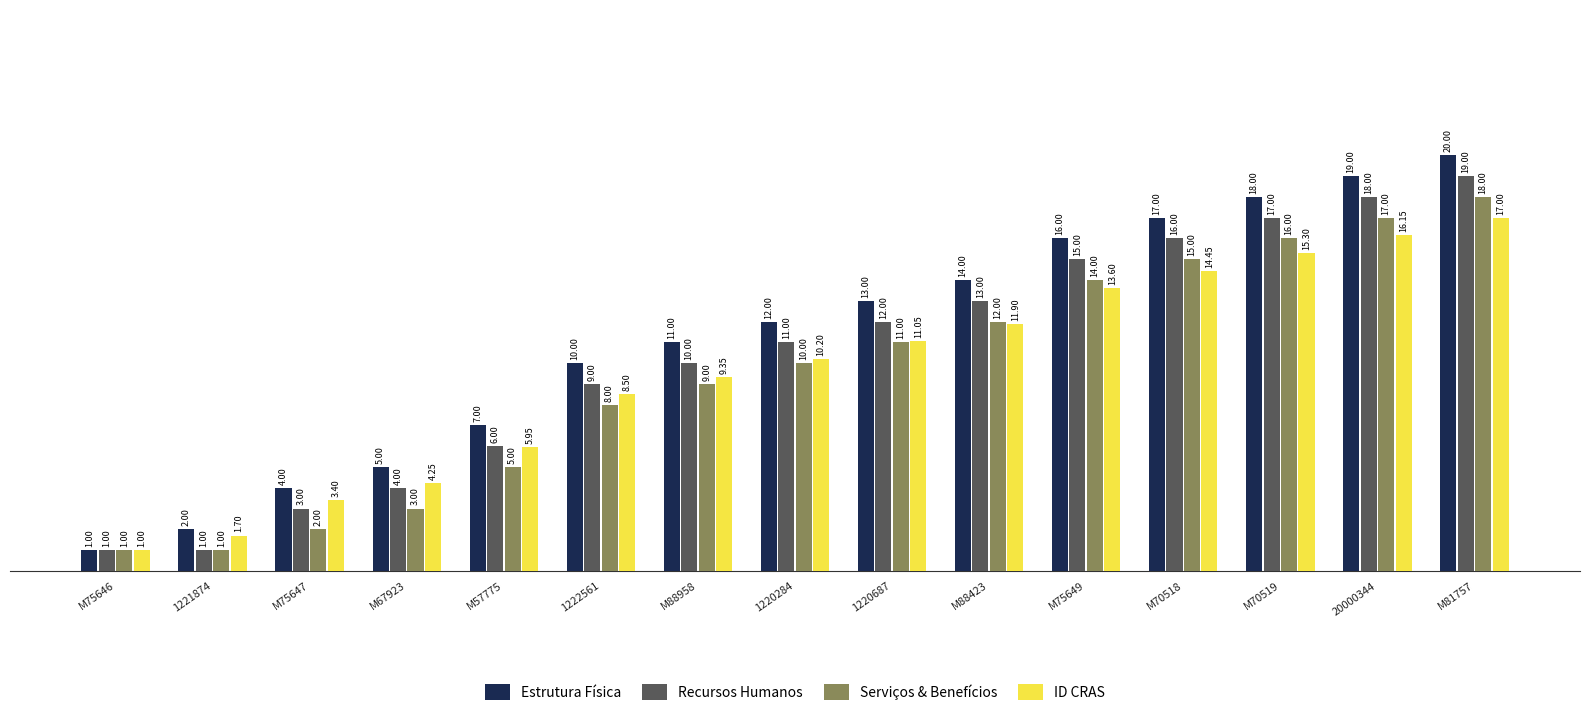

Which series has the widest spread of values?

Estrutura Física